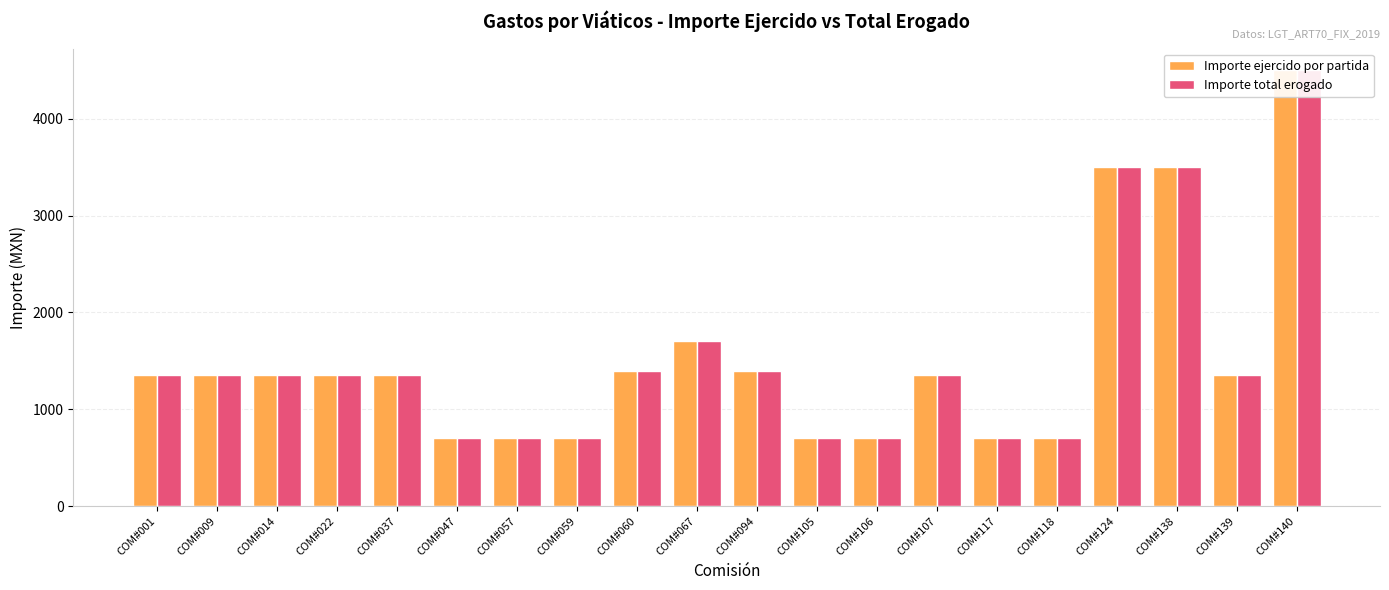

True or false: Importe total erogado has a value of 326 at COM#059.

False